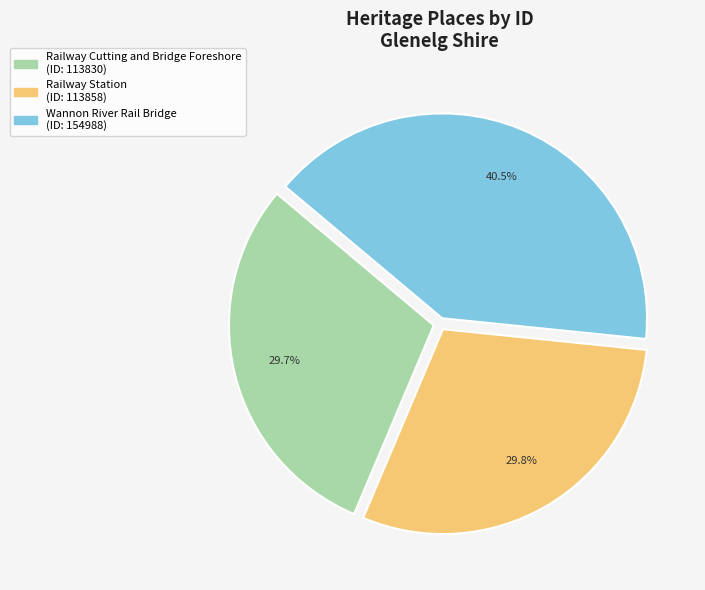

To the nearest percent, what is the average slice percentage?

33%